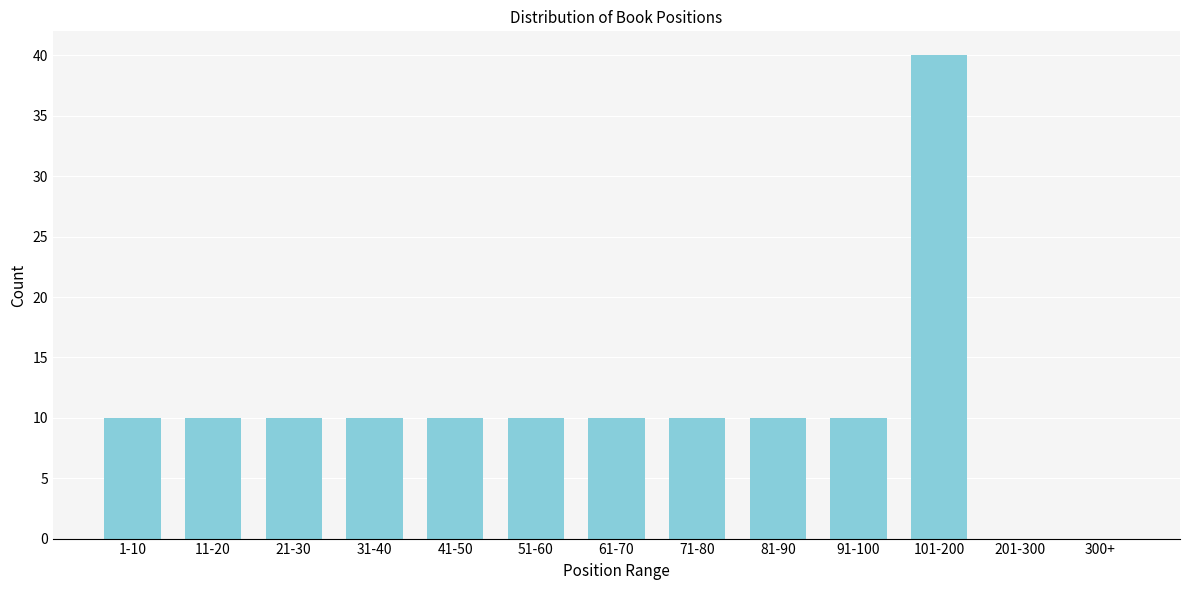

Reading right to left, extract all data points from this chart.

300+=0	201-300=0	101-200=40	91-100=10	81-90=10	71-80=10	61-70=10	51-60=10	41-50=10	31-40=10	21-30=10	11-20=10	1-10=10